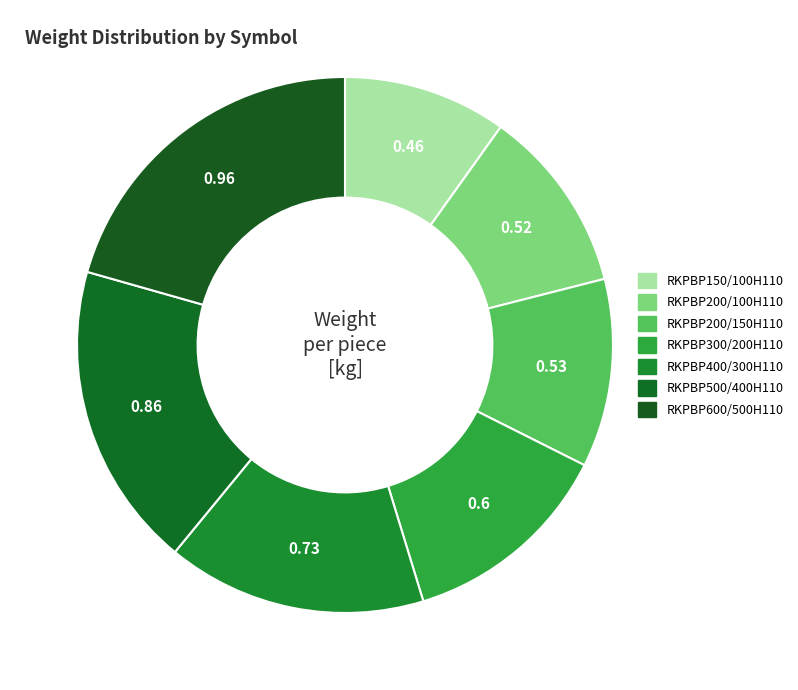

How many slices are in this pie chart?

7